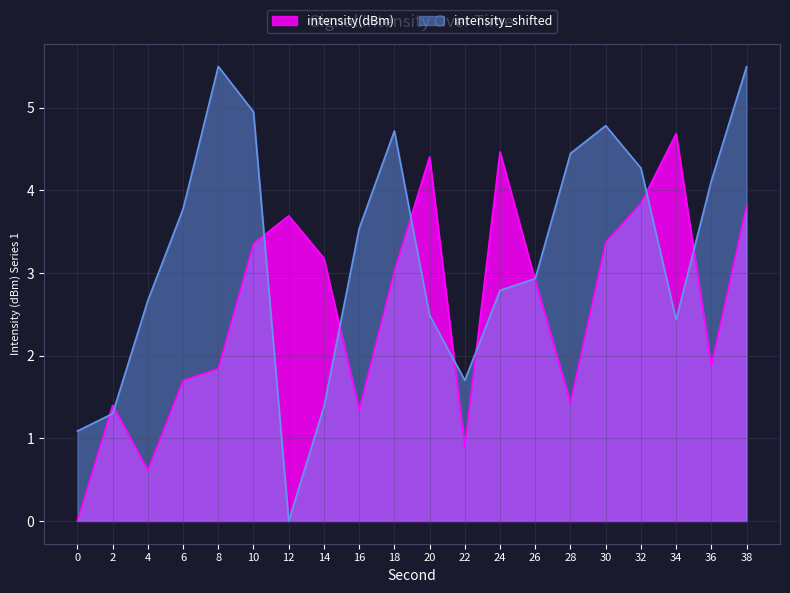

What is the sum of all intensity_shifted values?

64.4